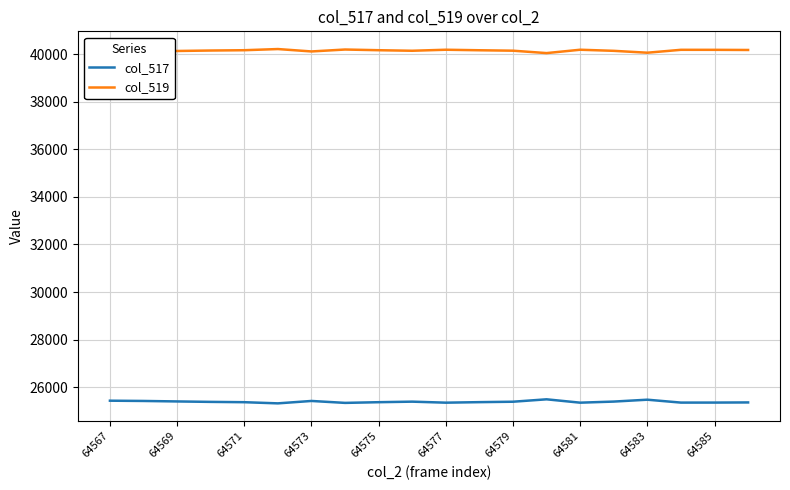

What are all the series names shown in the legend?

col_517, col_519